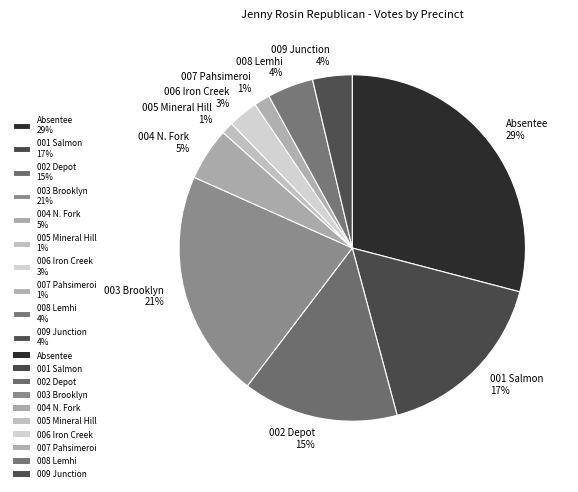

How many segments does this pie chart have?

10